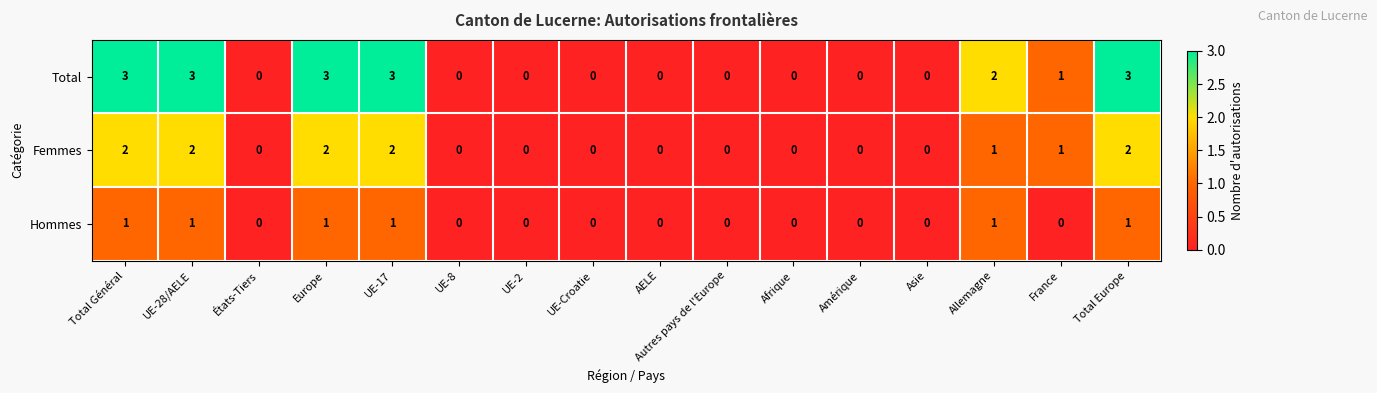

List the series in order of their overall mean, highest first.

Total, Femmes, Hommes